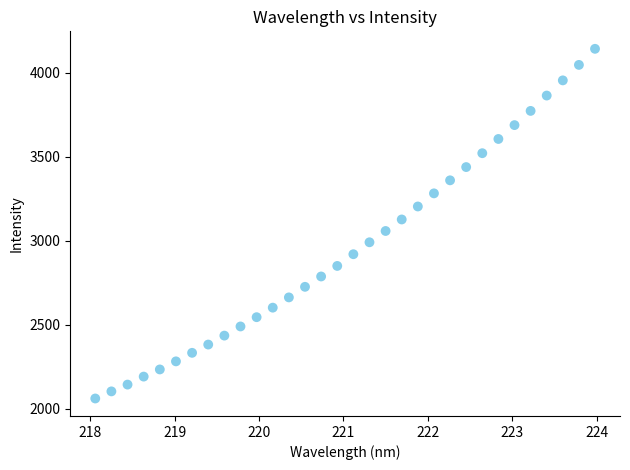

What is the range of X values (max minus min)?

5.9